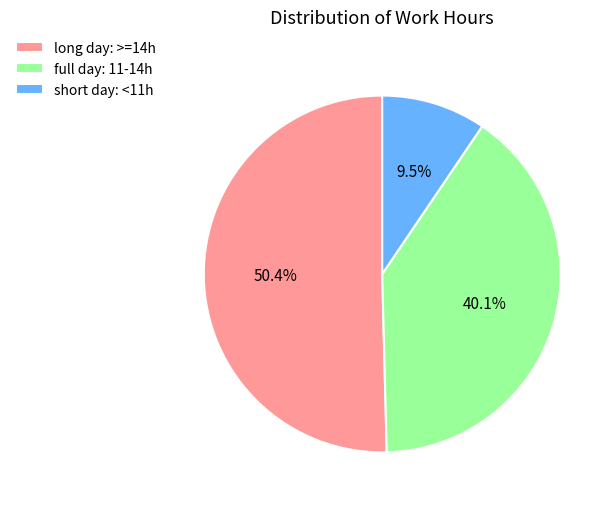

Does full day: 11-14h account for over 50% of the chart?

No